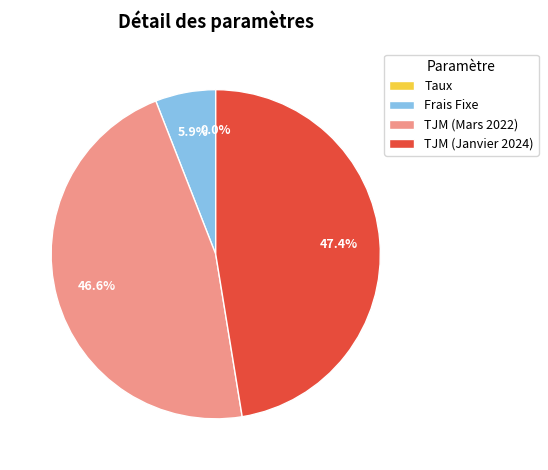

Is there any slice that represents more than half of the pie?

No